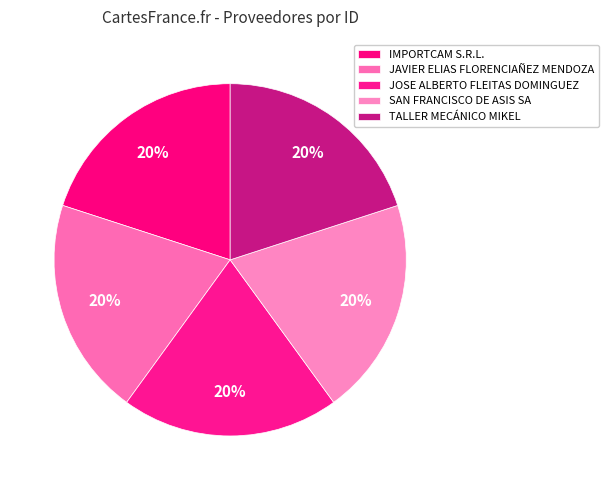

Is it true that JOSE ALBERTO FLEITAS DOMINGUEZ is 20% of the pie?

True